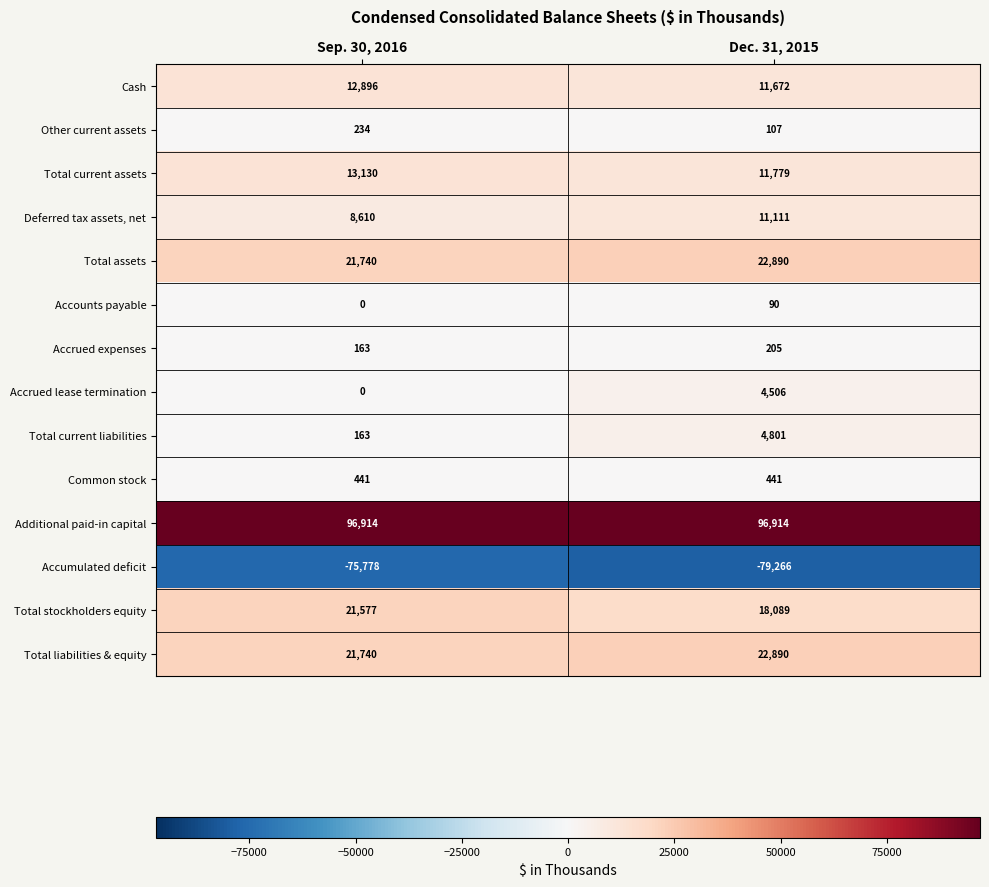

What is the sum of all Additional paid-in capital values?

193828